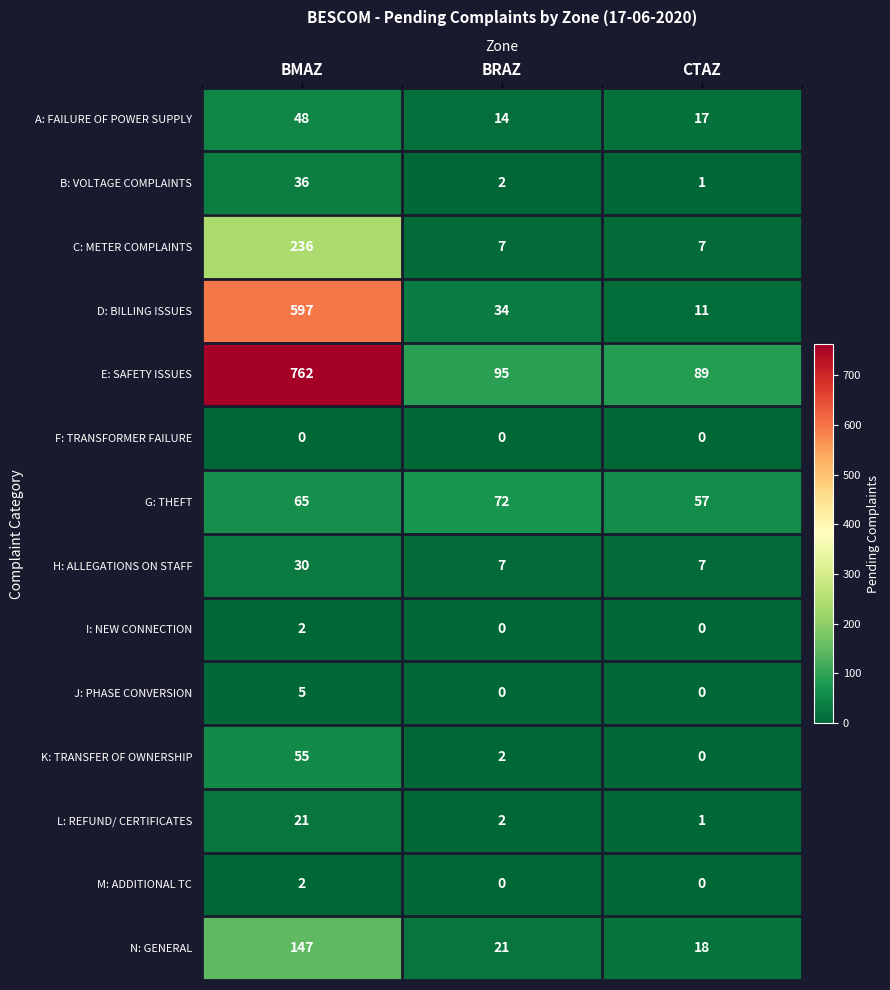

True or false: H: ALLEGATIONS ON STAFF has a value of 11 at CTAZ.

False